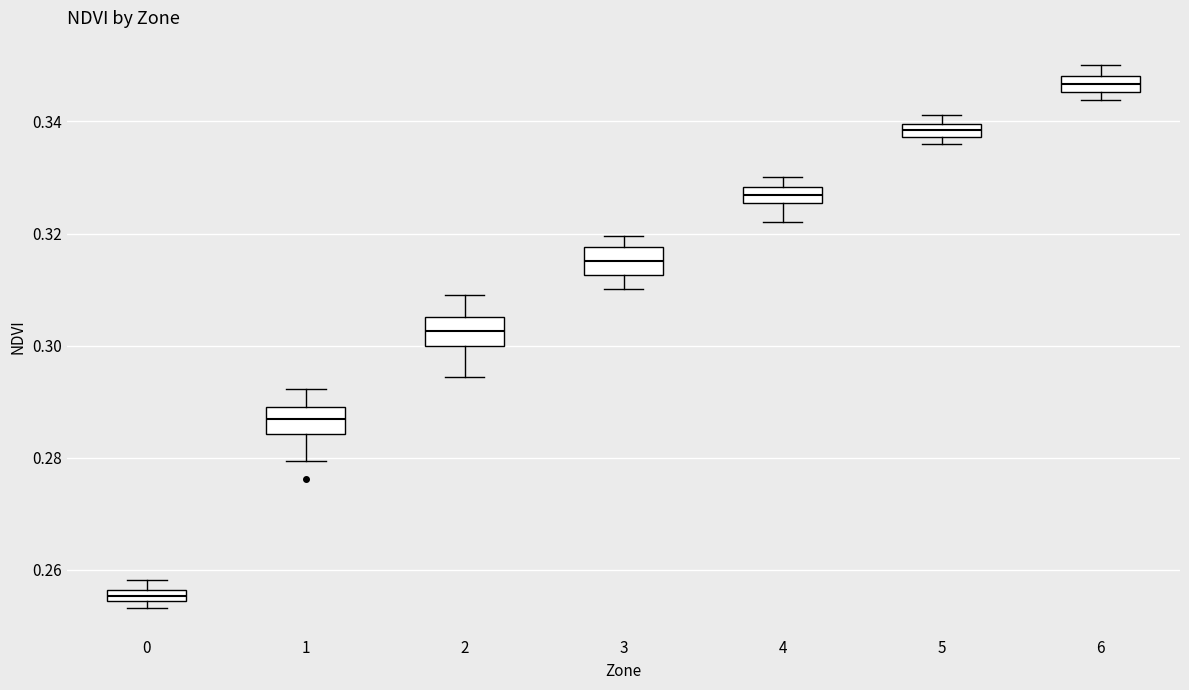

Where is the lower edge of the box at x = 1 on the y-axis? The values are not printed on the chart, so give them approximately, as read against the axis.

0.284